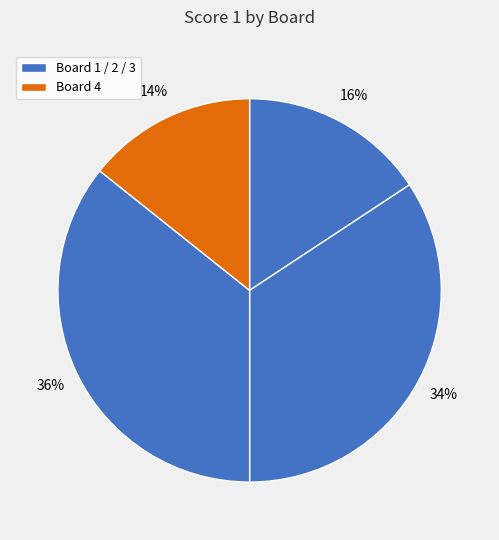

Count the number of slices in the pie.

4